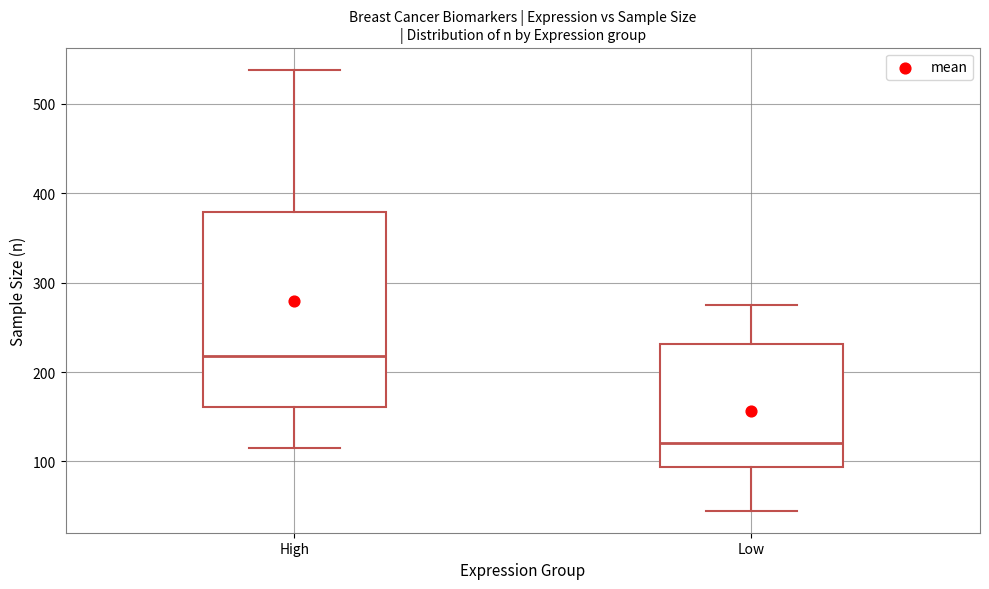

Reading left to right, transcribe this box plot: for each box, give where its median line is, the range the box spans, and where its two whiskers end, as read against the y-axis. The values are not printed on the chart, so give them approximately, as read against the axis.

High: median 220, box 160 to 380, whiskers 120 to 540
Low: median 120, box 90 to 230, whiskers 50 to 280